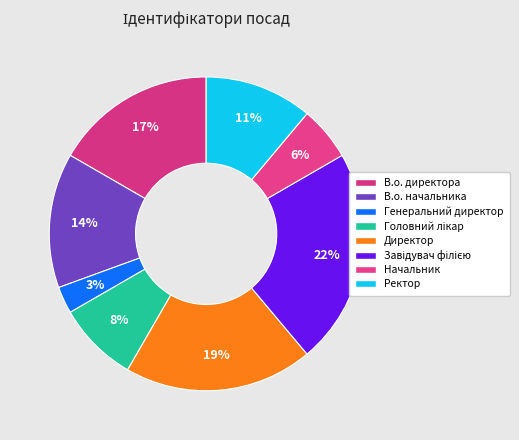

The Головний лікар slice represents 8% of the pie. True or false?

True